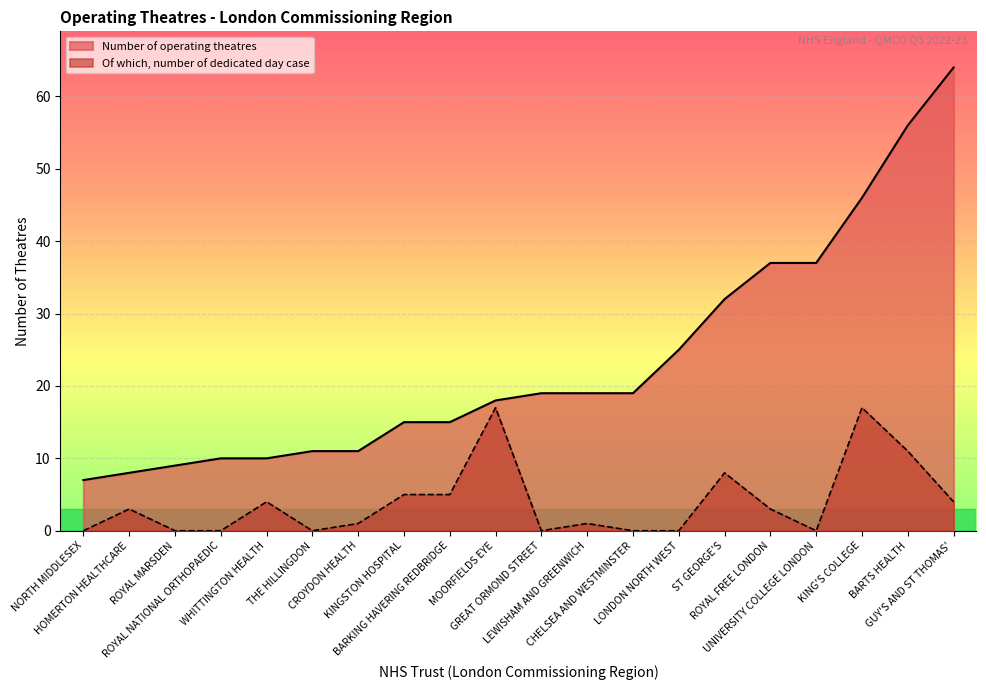

How many values in the Of which, number of dedicated day case series exceed 3?

8